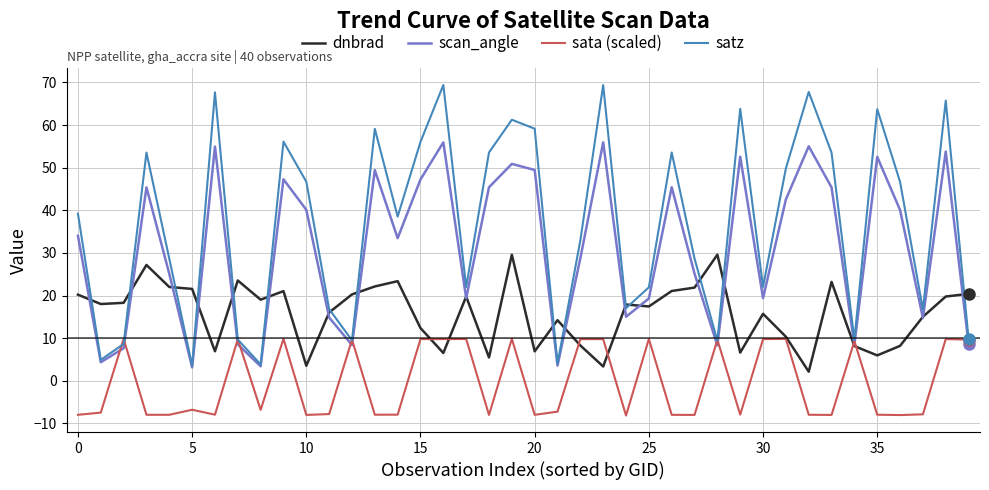

Which series has the largest total across all categories?

satz